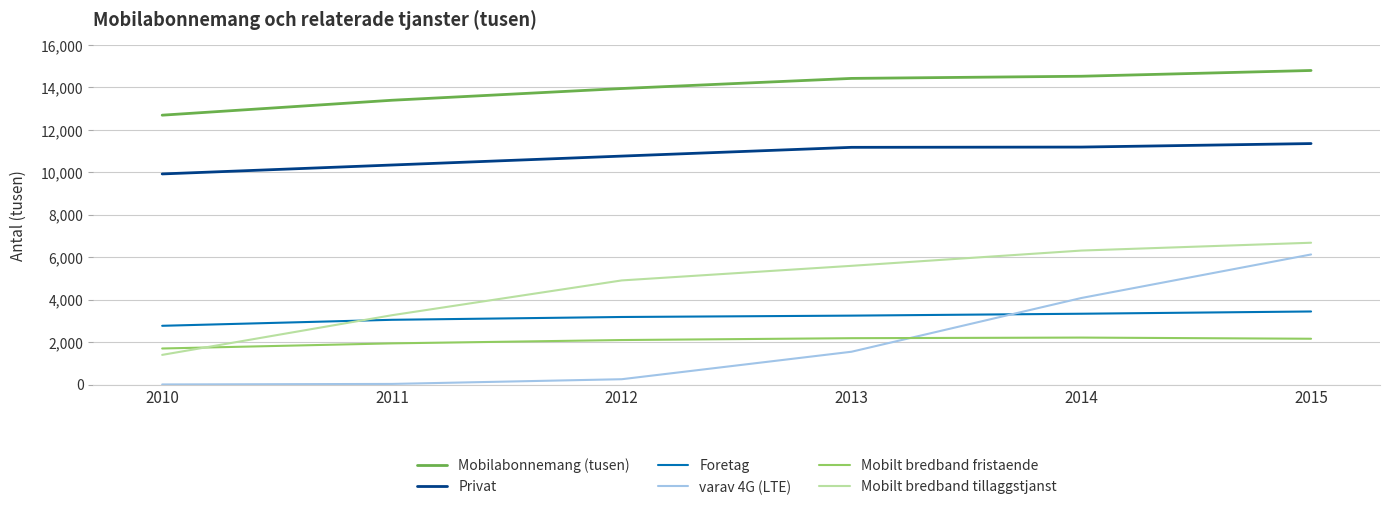

Rank the series by their maximum value, from highest to lowest.

Mobilabonnemang (tusen), Privat, Mobilt bredband tillaggstjanst, varav 4G (LTE), Foretag, Mobilt bredband fristaende